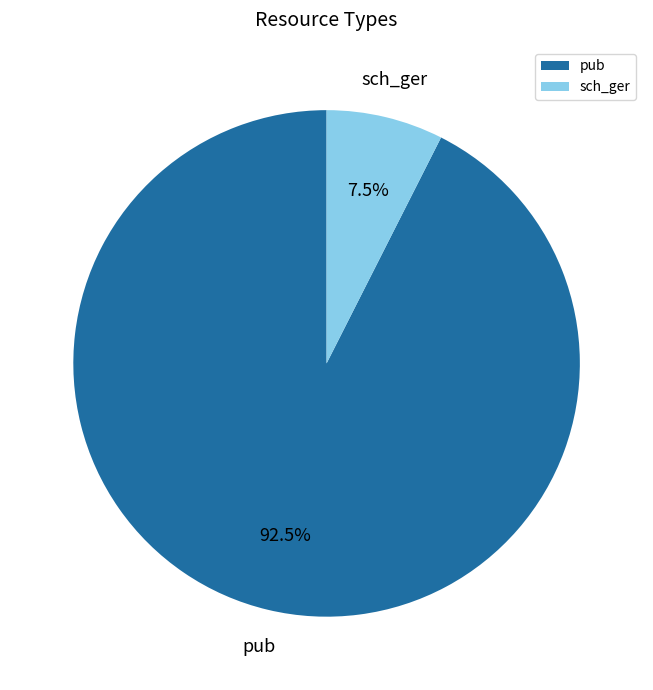

What percentage is NOT represented by sch_ger?

92.5%